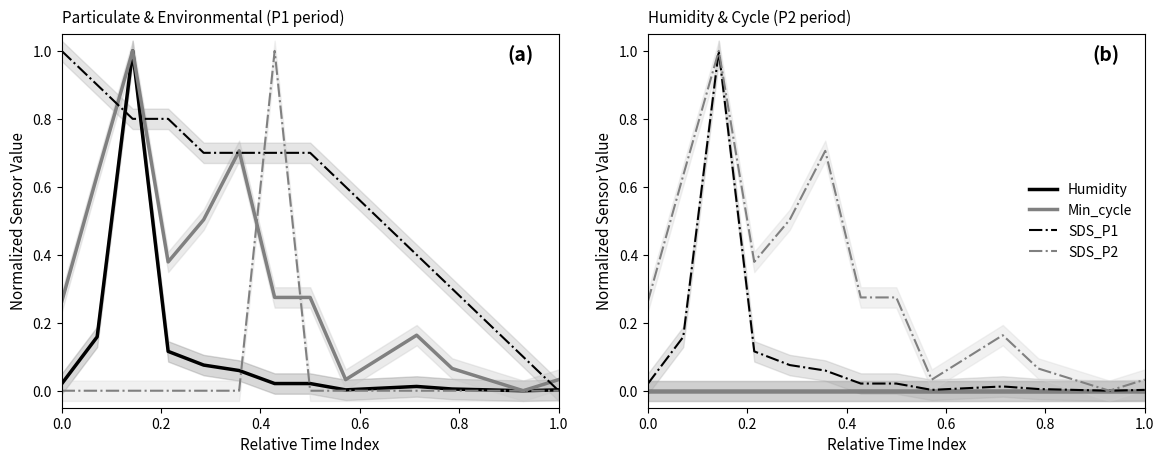

Which series has the widest spread of values?

SDS_P1